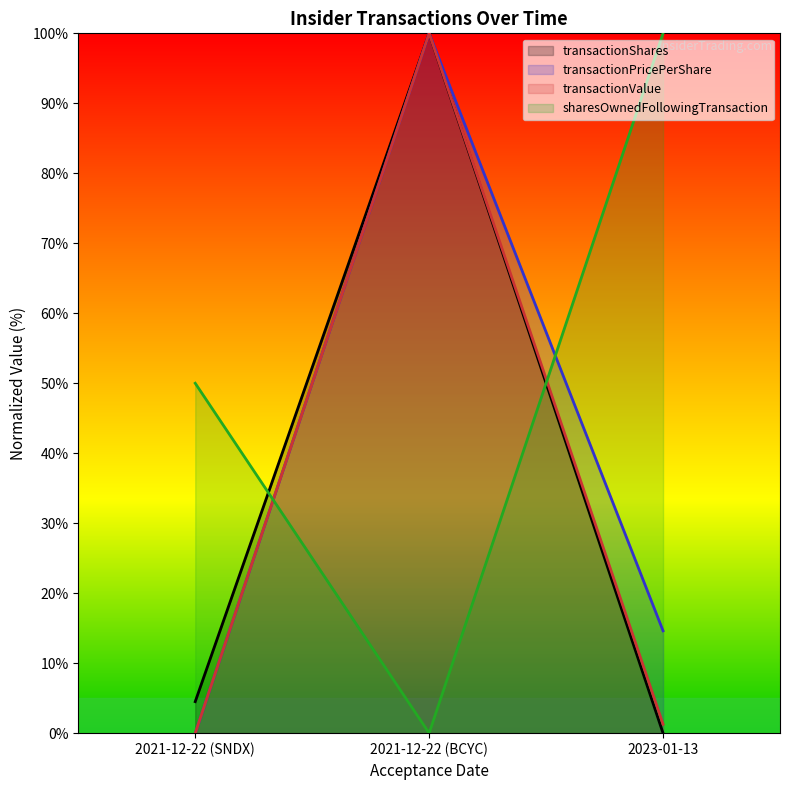

What is the difference between the second highest and minimum values in the transactionPricePerShare series?

14.6